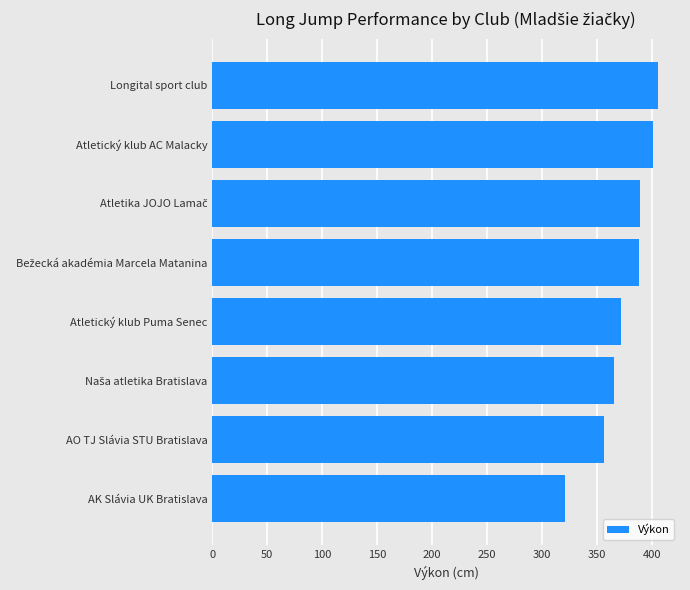

At which category does the chart reach its peak across all series?

Longital sport club